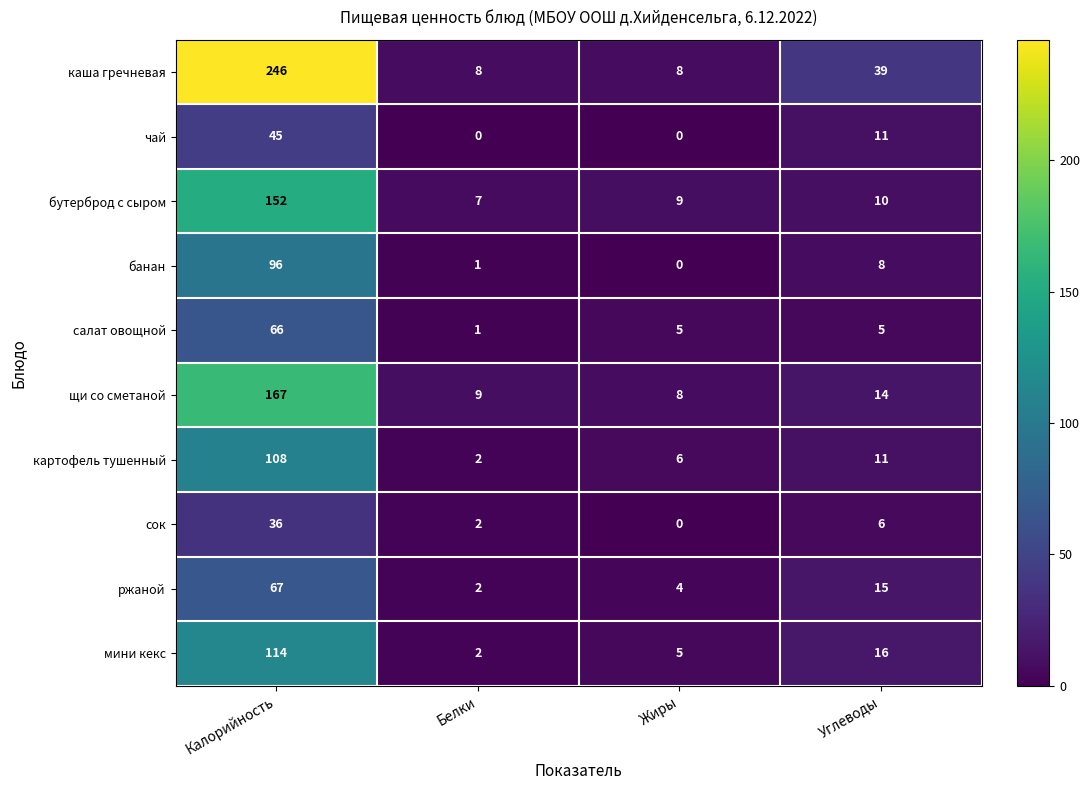

What is the difference between the second highest and minimum values in the бутерброд с сыром series?

3